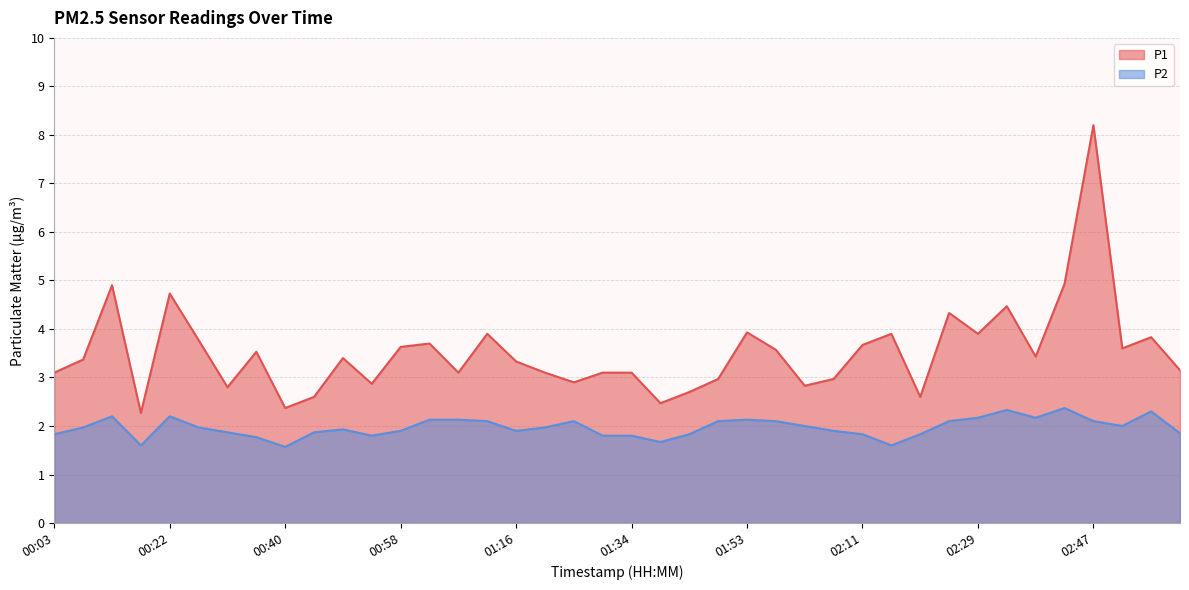

Read the P1 value at 02:06.

3.0